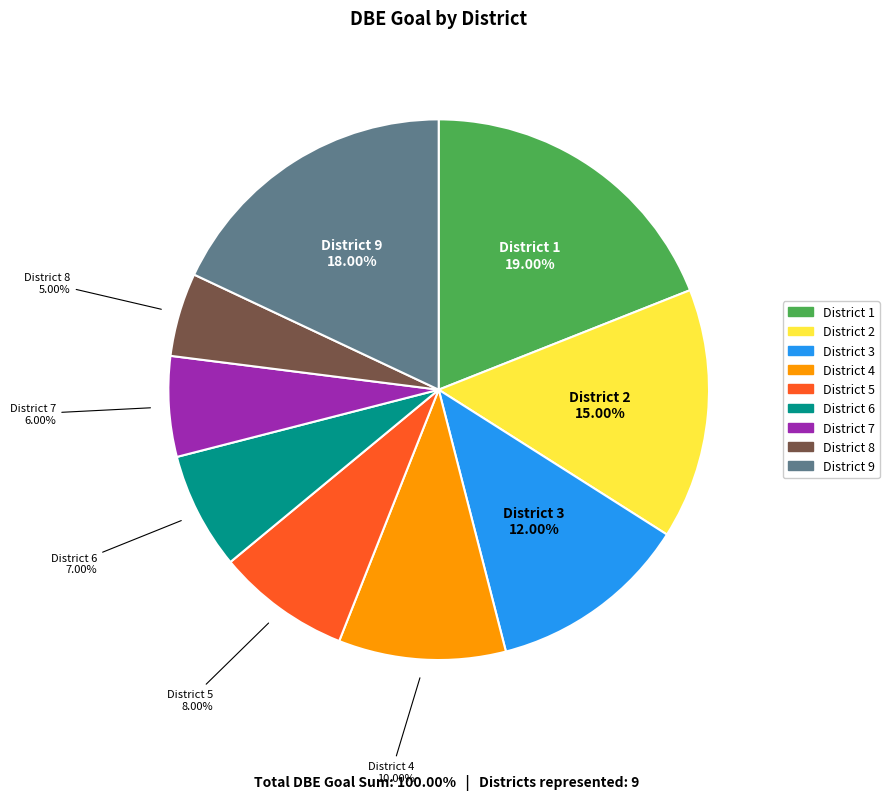

What percentage is the District 1 slice, to the nearest percent?

19%